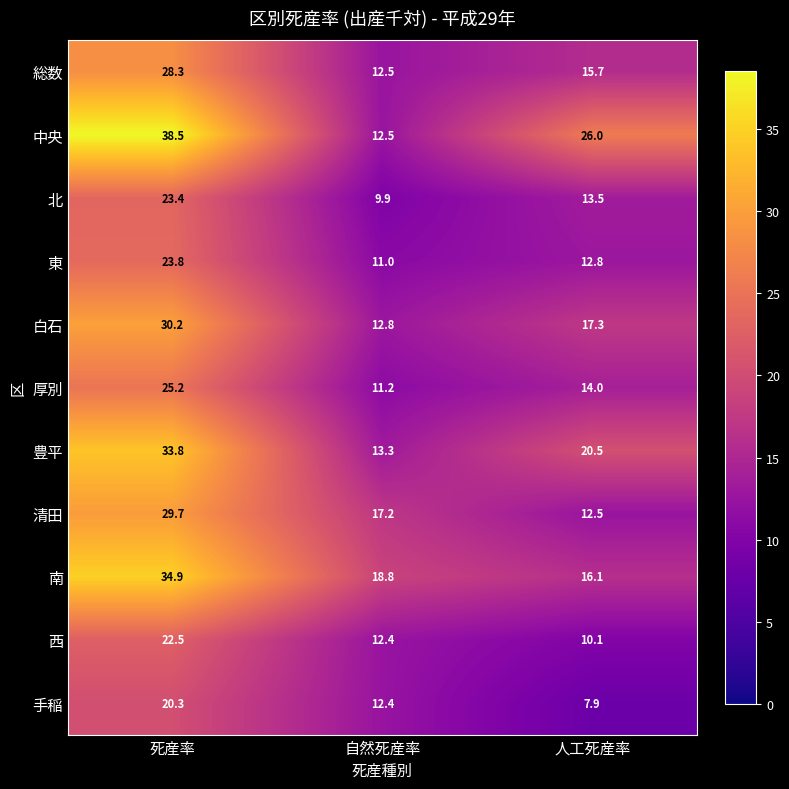

The value of 厚別 at 人工死産率 is 14.0. True or false?

True